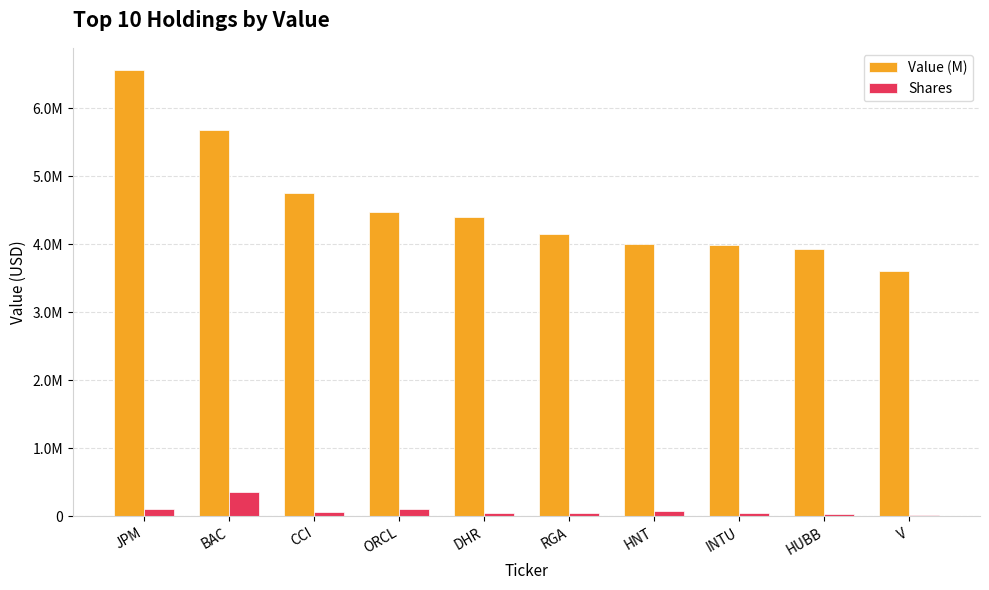

List the labels in order of Shares value, largest first.

BAC, JPM, ORCL, HNT, CCI, DHR, RGA, INTU, HUBB, V